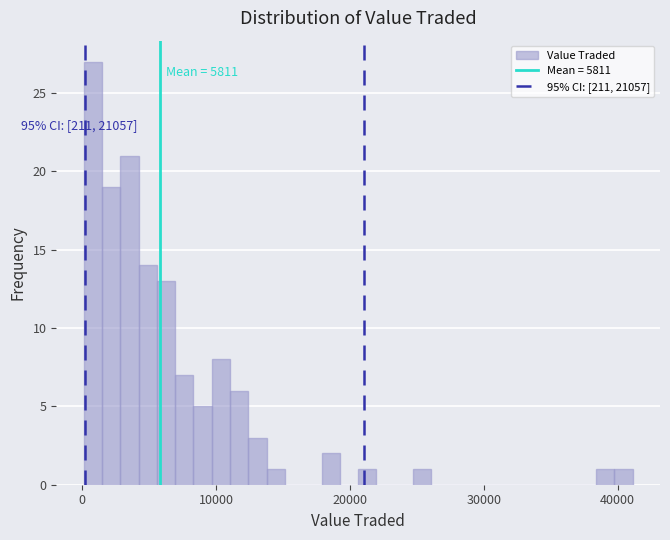

Around what value on the x-axis is the tallest bar? Give the approximate position of its centre, as read against the axis.

1000